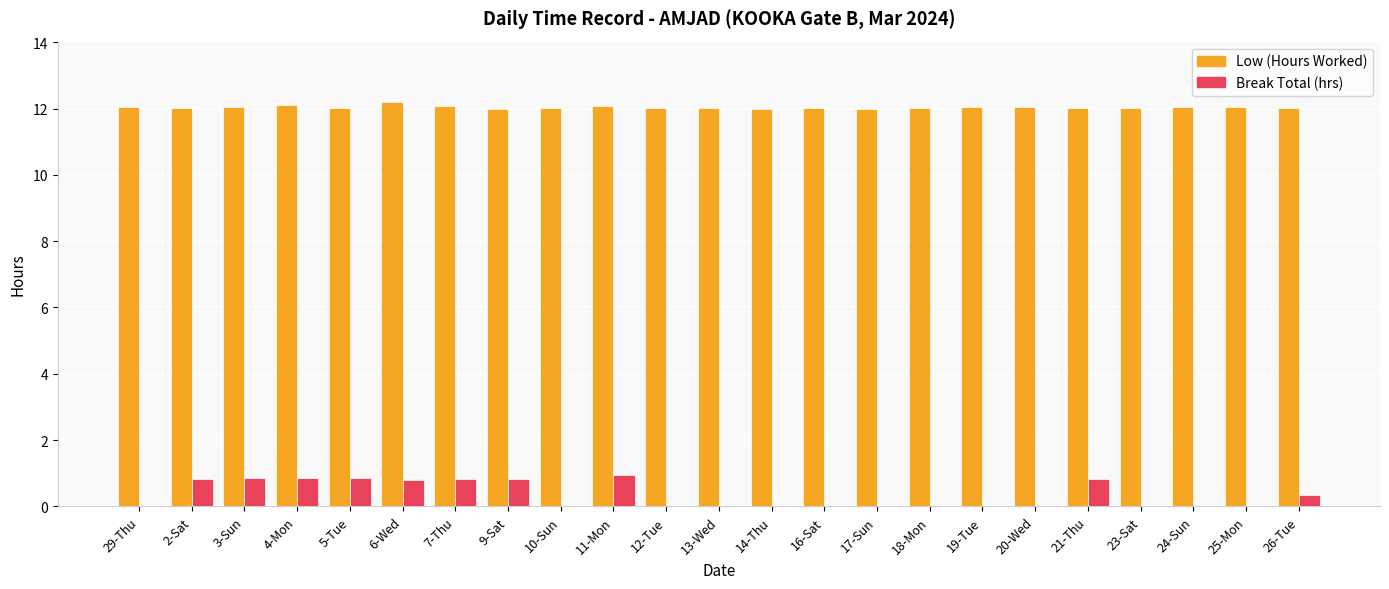

What is the sum of the Break Total (hrs) values at 5-Tue and 24-Sun?

0.9